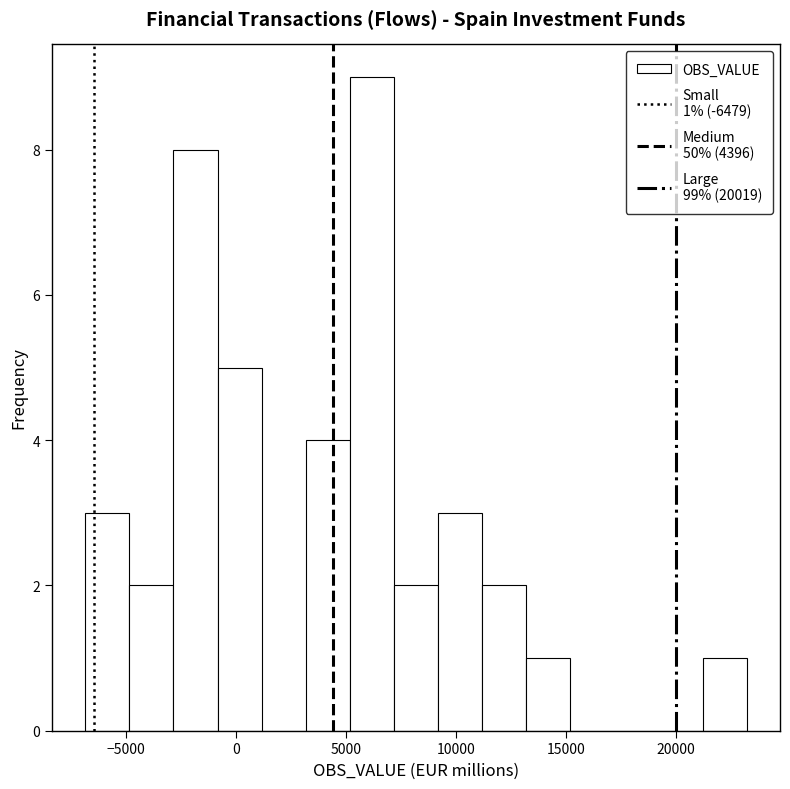

Which range on the x-axis has the tallest bar?

5000 to 7000